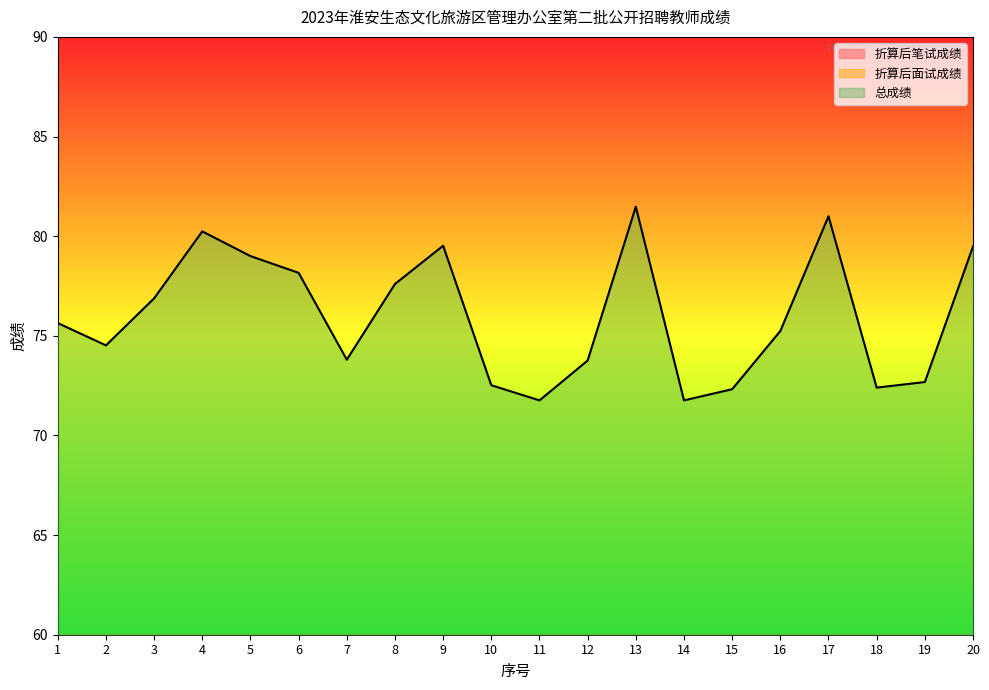

How many values in the 折算后面试成绩 series are below 43?

10